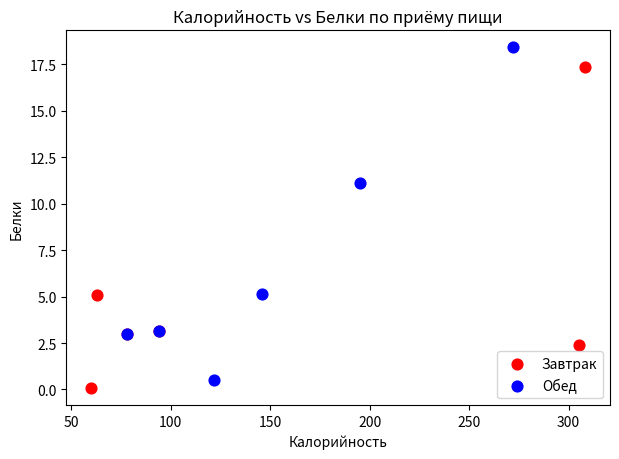

What are all the series names shown in the legend?

Завтрак, Обед